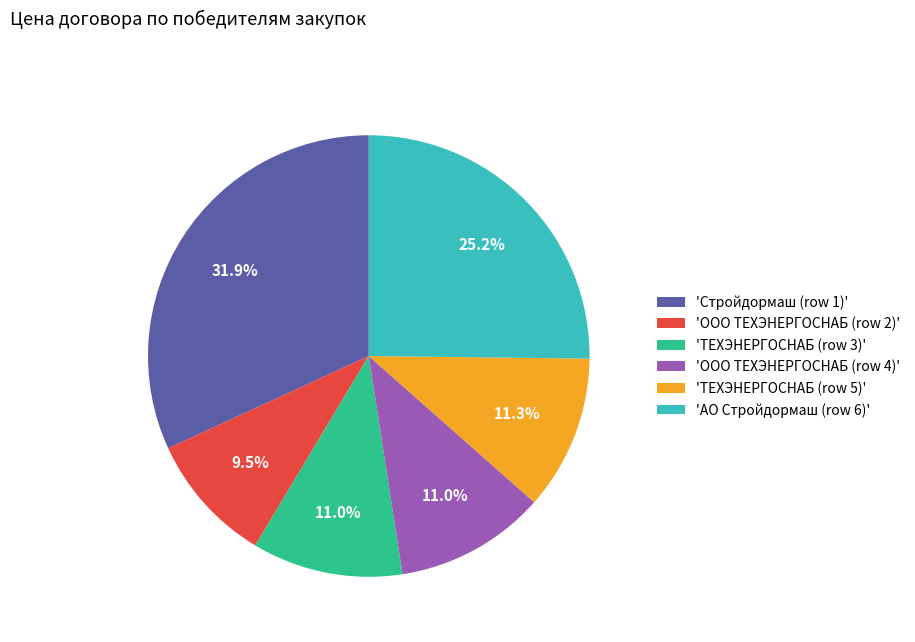

Count the number of slices in the pie.

6